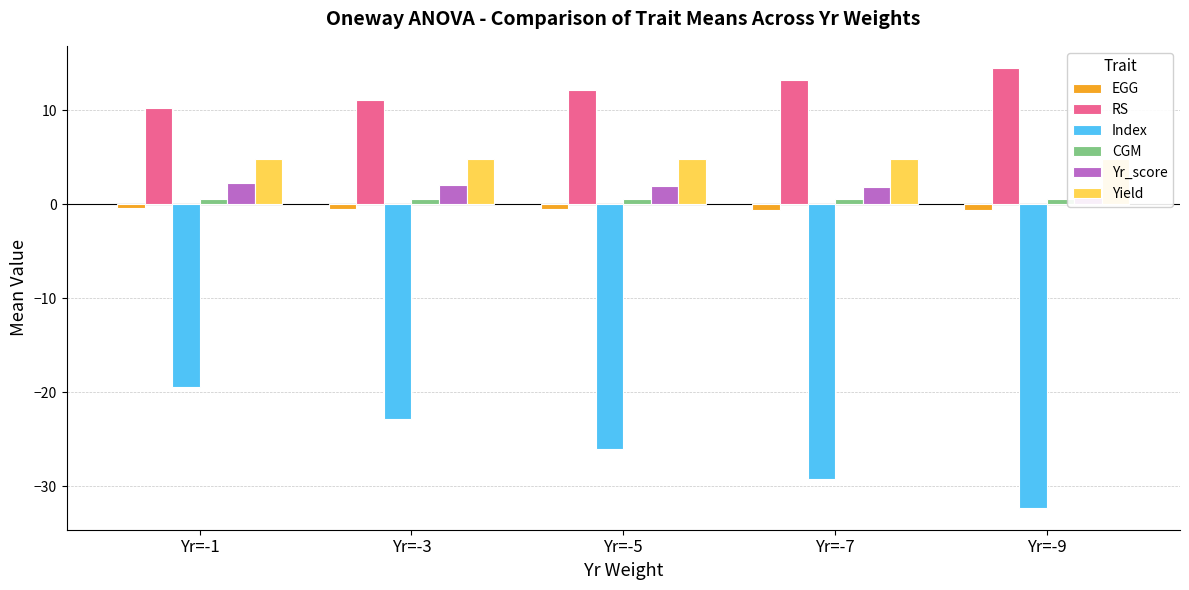

Are the bars horizontal?

No